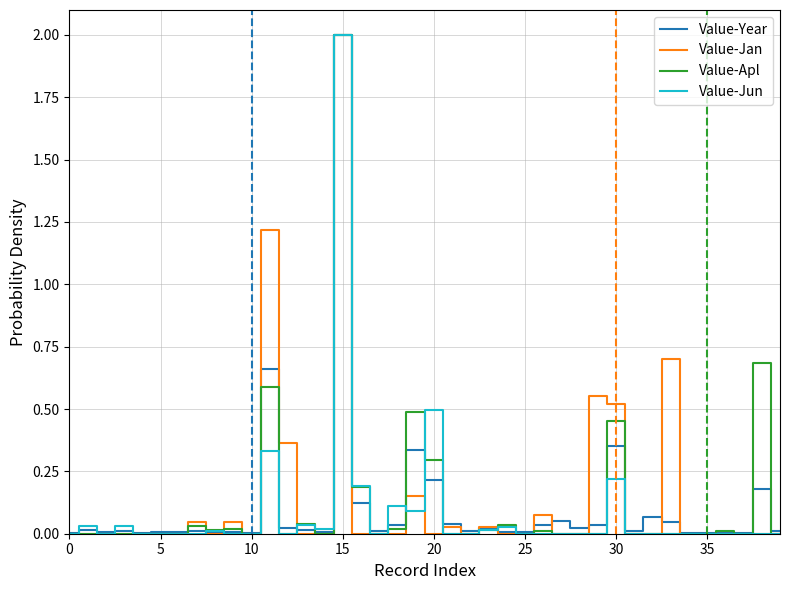

What is the greatest value displayed?

2.0